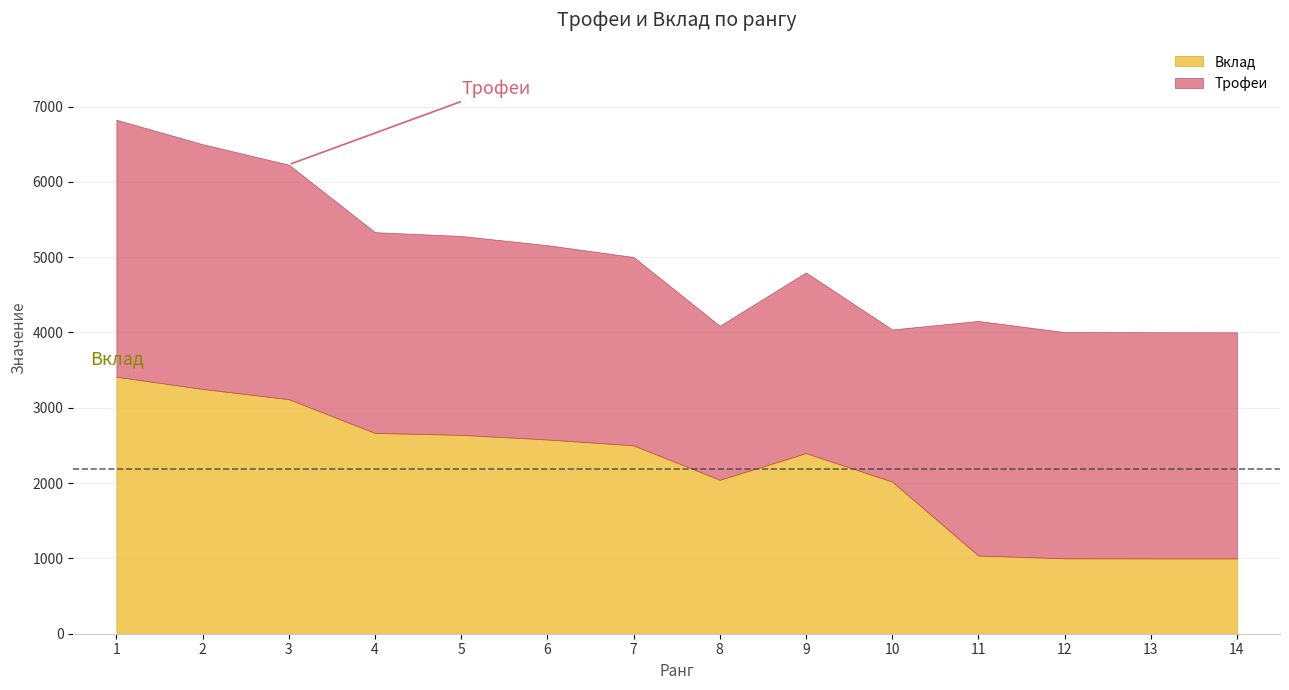

True or false: Вклад has a value of 2579 at 6.

True